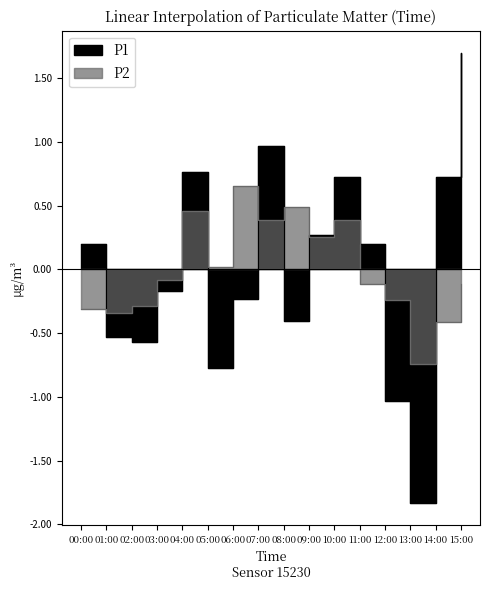

Where do P2 and P1 first cross each other?

00:00 and 01:00